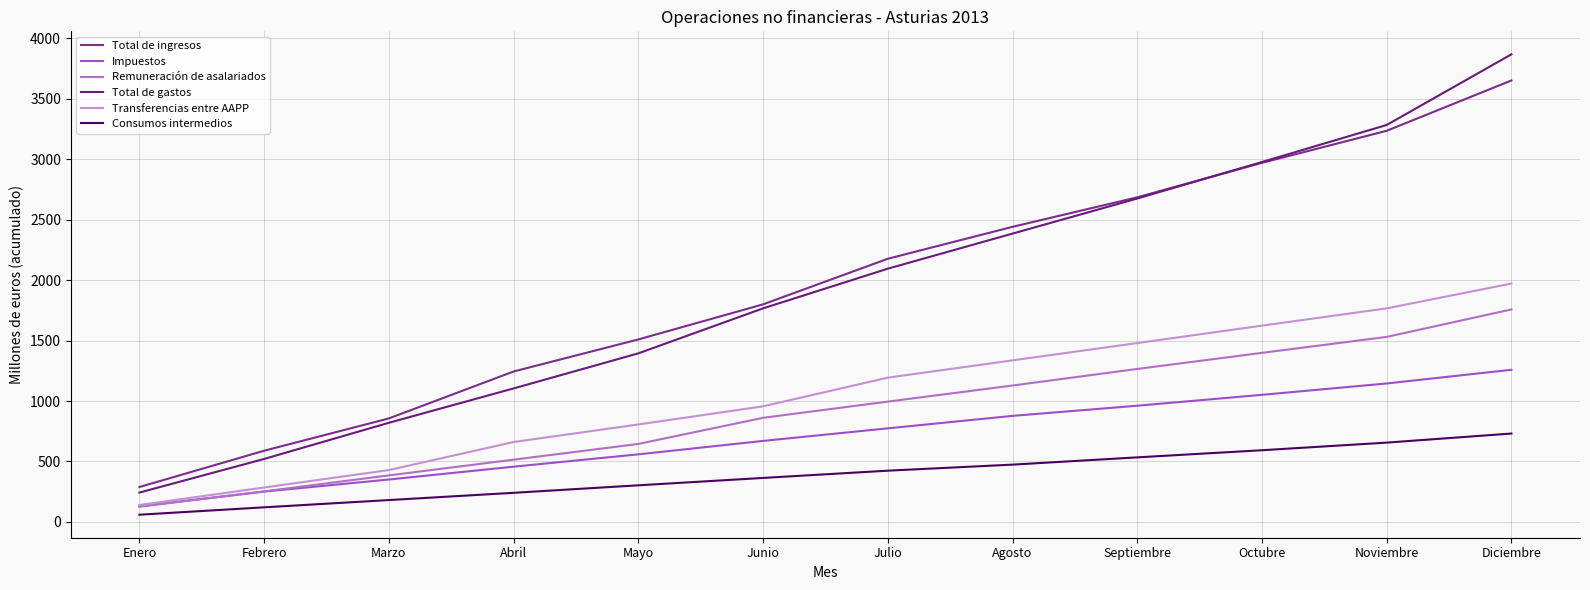

True or false: Remuneración de asalariados and Total de gastos intersect in this chart.

False